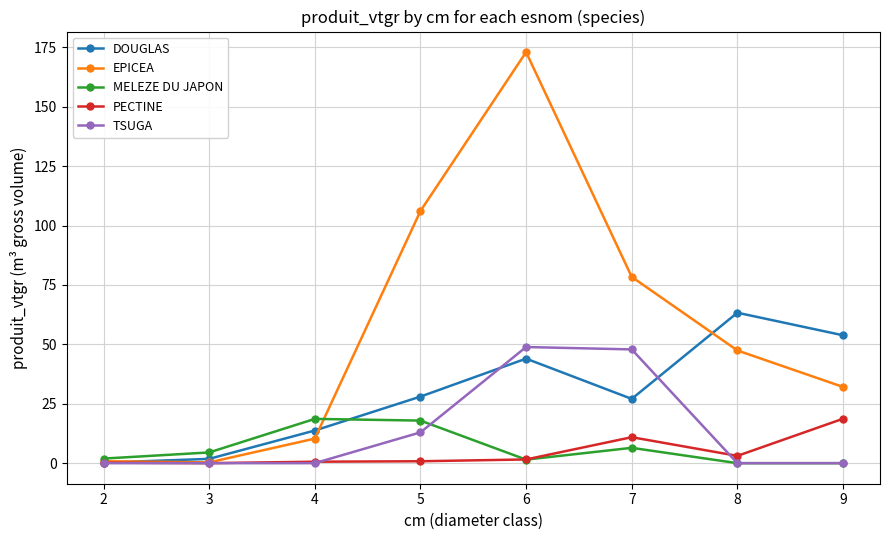

The MELEZE DU JAPON series shows 0.0 at 8. True or false?

True